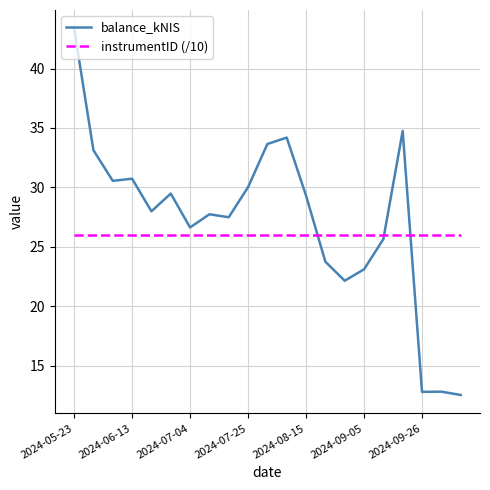

True or false: balance_kNIS and instrumentID (/10) cross at least once.

True